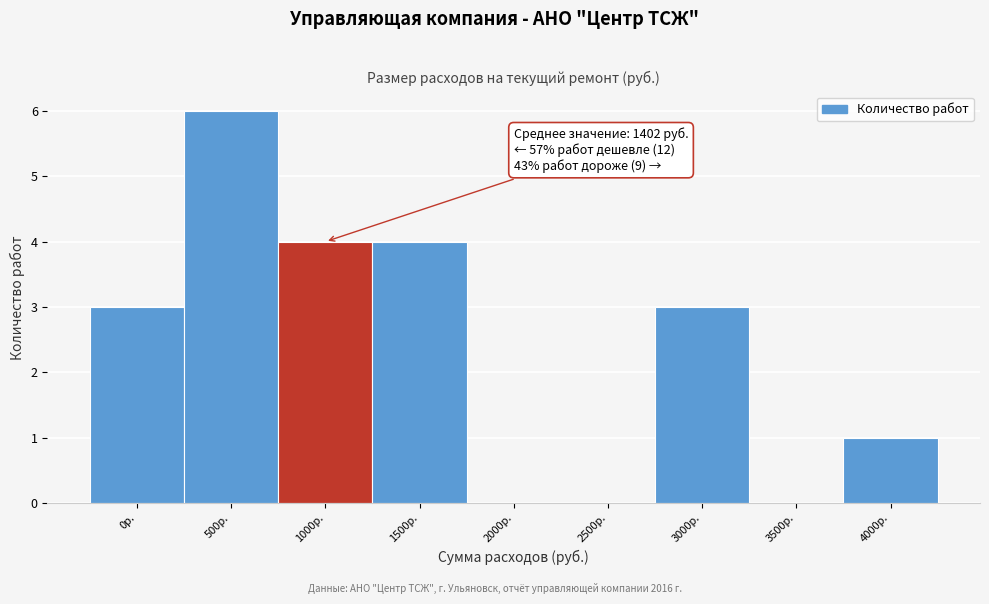

Reading left to right, what are all the values shown in this chart?

0р.=3	500р.=6	1000р.=4	1500р.=4	2000р.=0	2500р.=0	3000р.=3	3500р.=0	4000р.=1